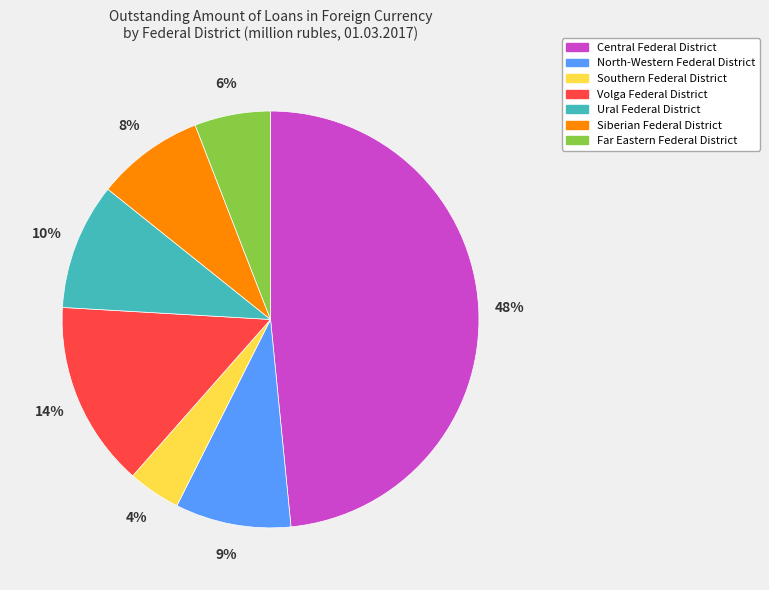

To the nearest percent, what is the difference between the largest and smallest slice percentages?

44%